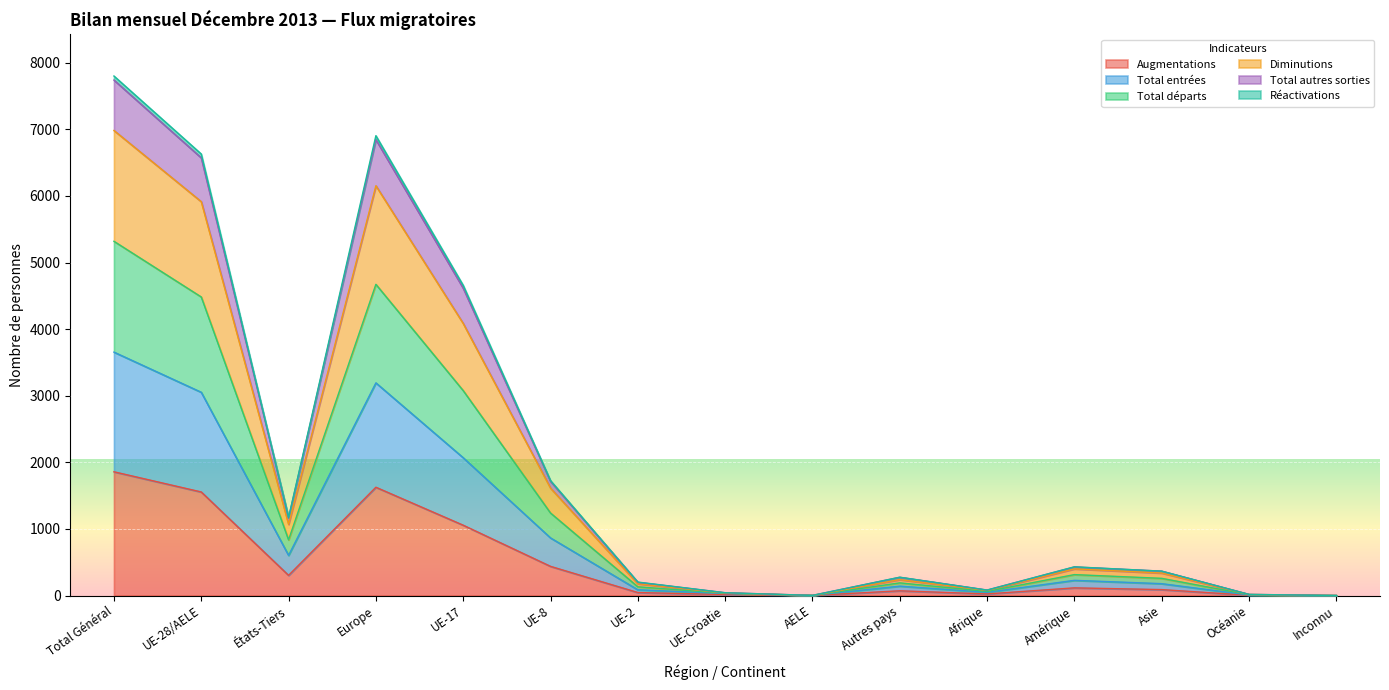

What is the label of the 14th point from the right?

UE-28/AELE